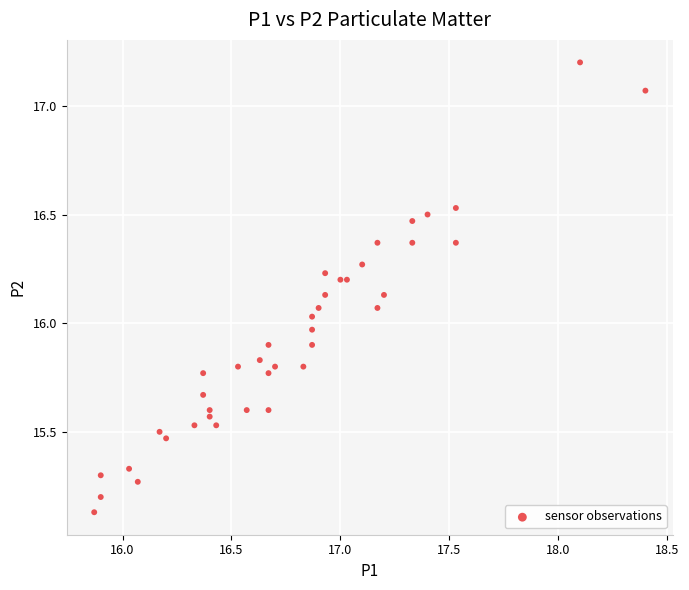

What is the range of Y values (max minus min)?

2.1